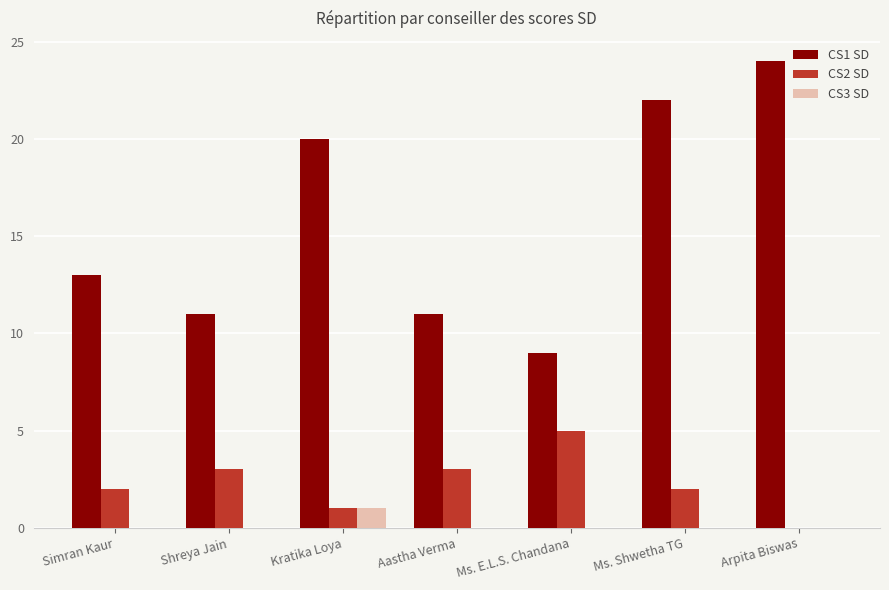

What is the spread (max minus min) of values at Shreya Jain?

11